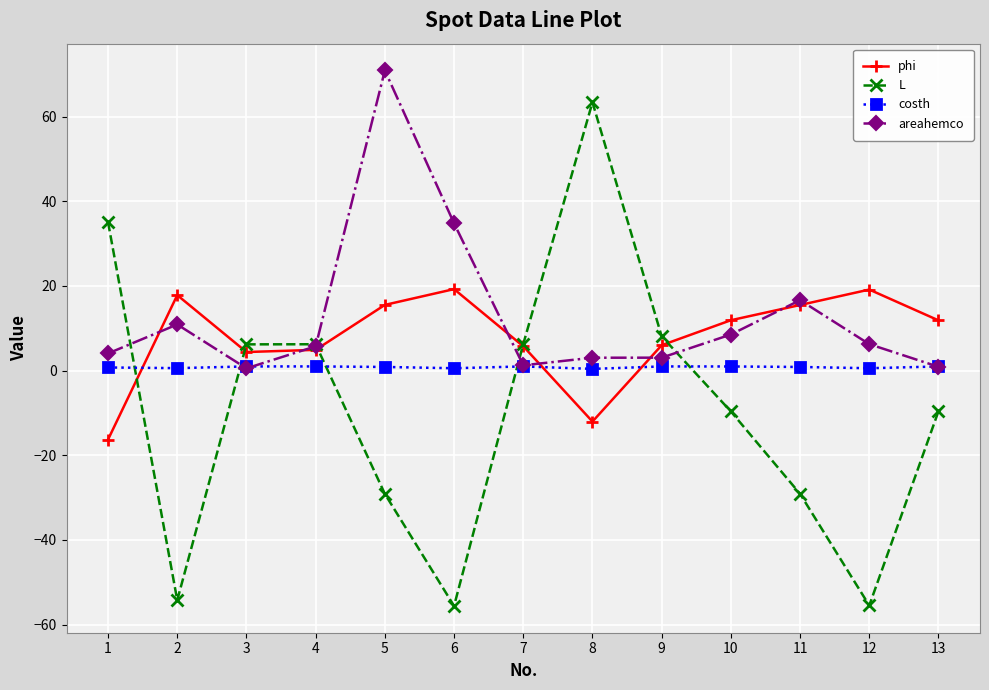

Which series has the largest total across all categories?

areahemco